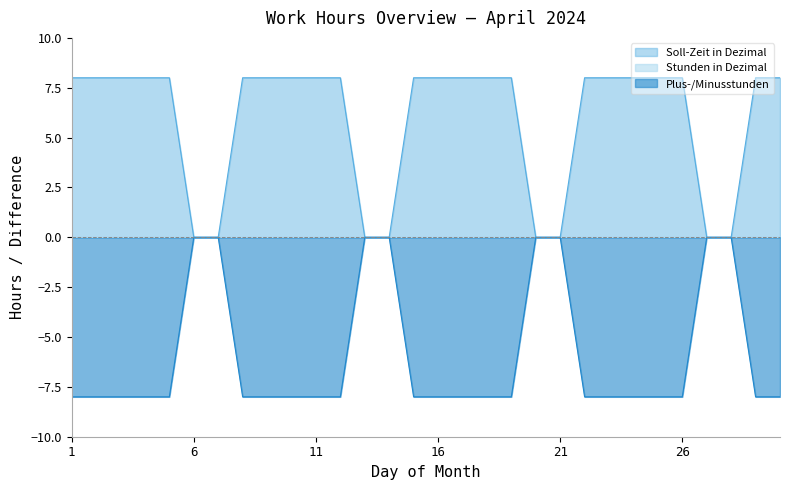

At 2024-04-17, list the series in order from largest to smallest.

Soll-Zeit in Dezimal, Plus-/Minusstunden